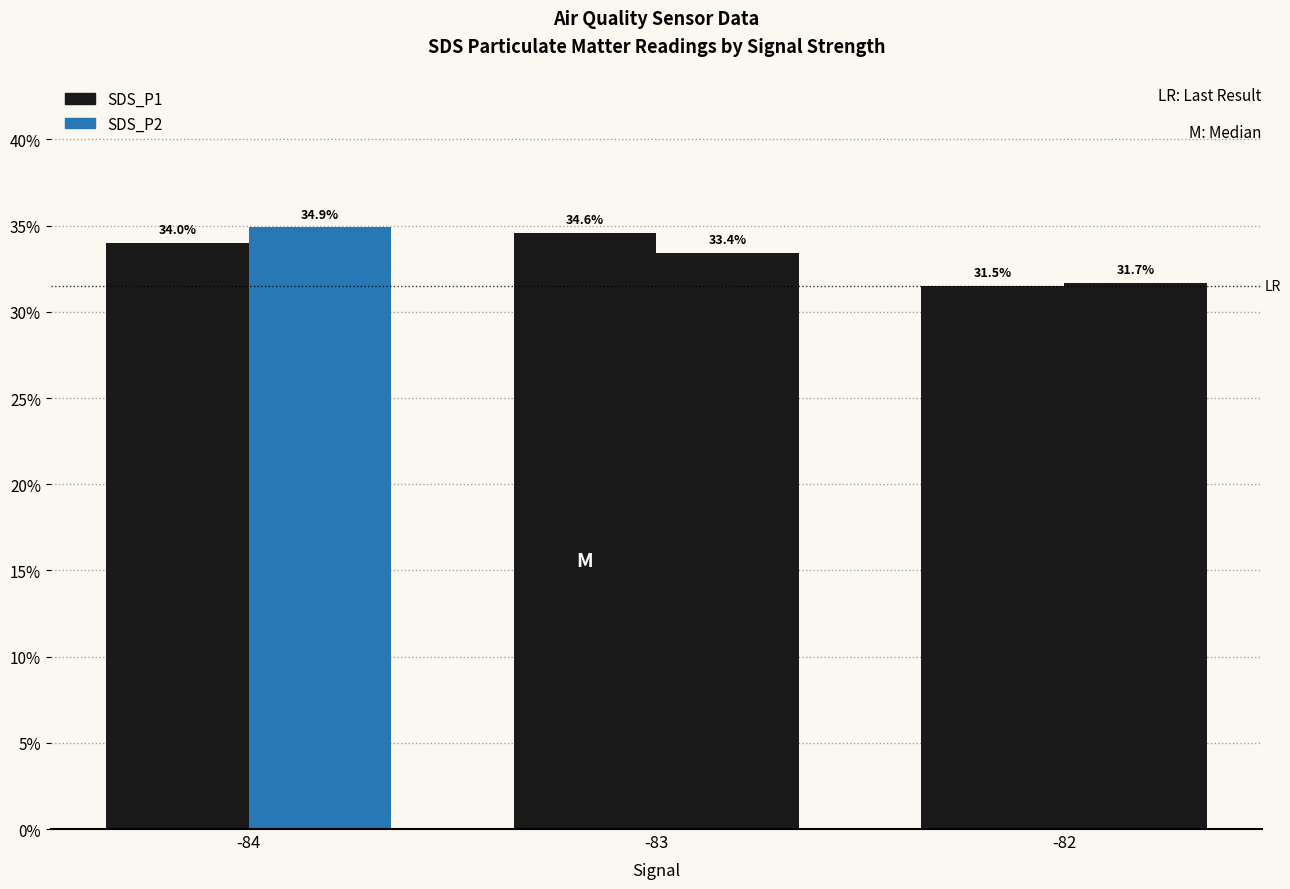

How many data points does each series have?

3